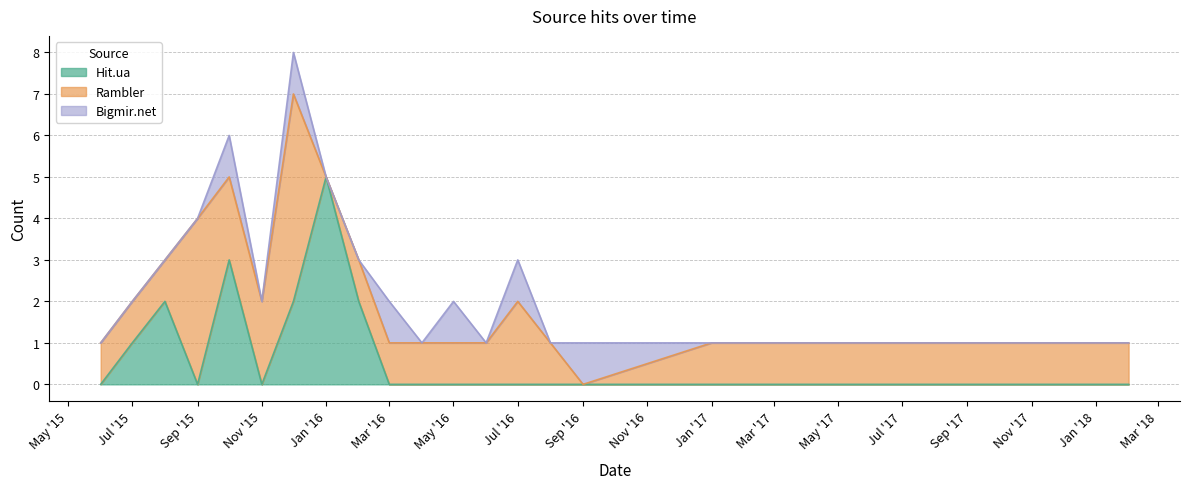

How many lines are shown in the chart?

3